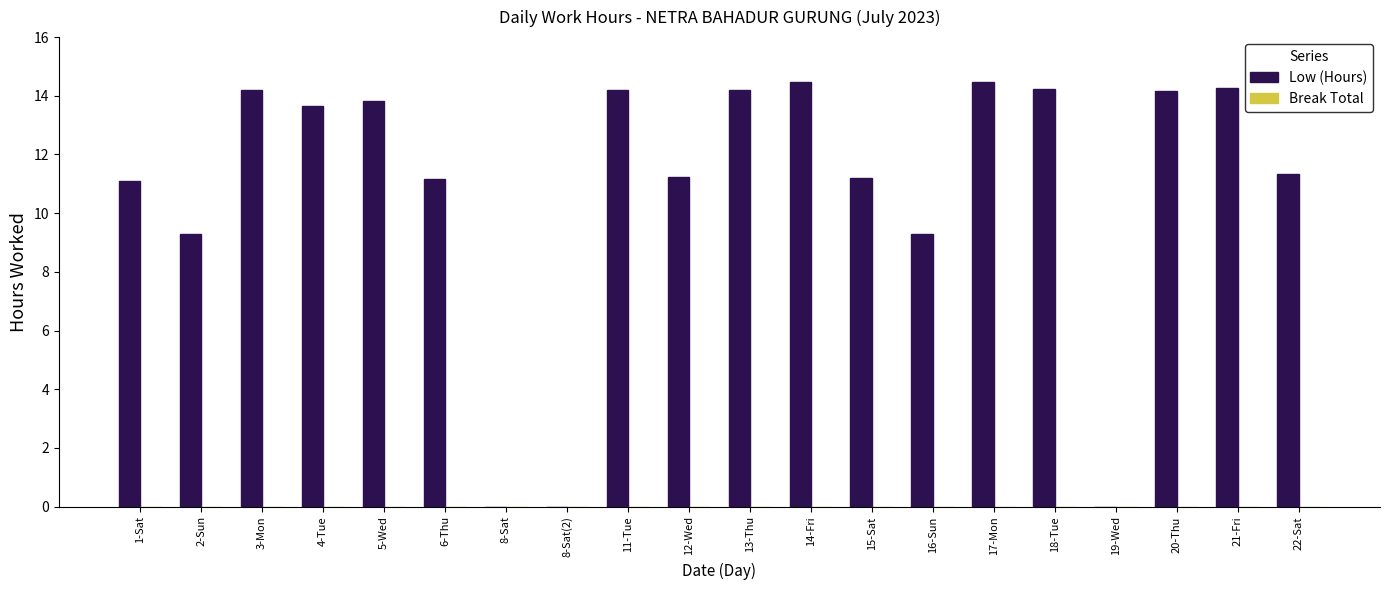

What is the greatest value displayed?

14.5